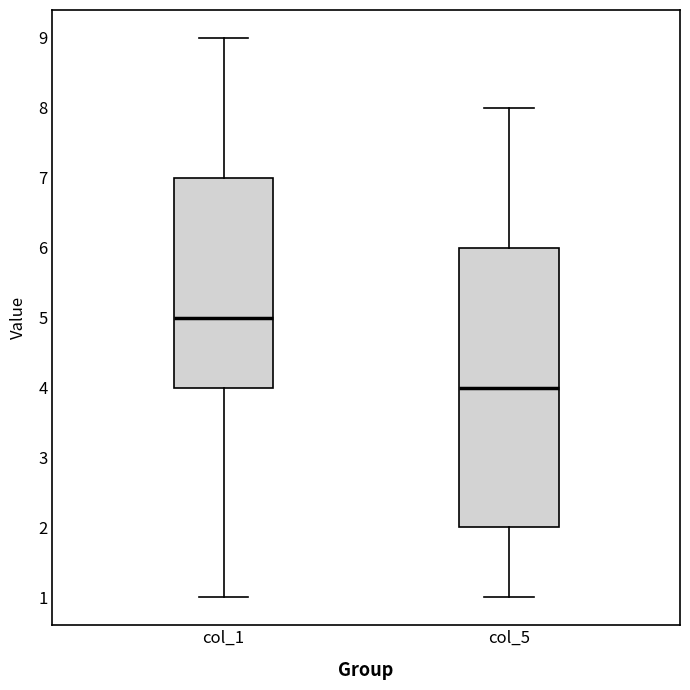

Comparing the boxes themselves (not the whiskers), which one is the tallest?

col_5